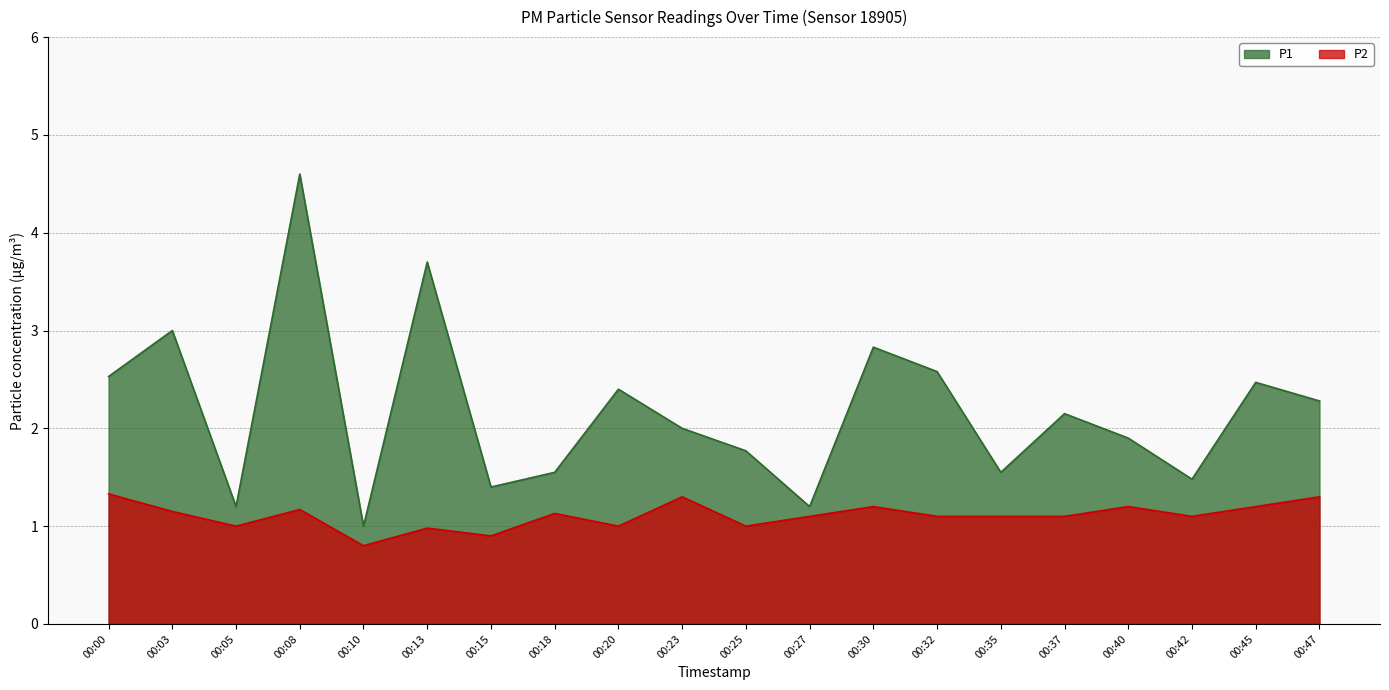

What is the sum of the P1 values at 00:40 and 00:42?

3.4